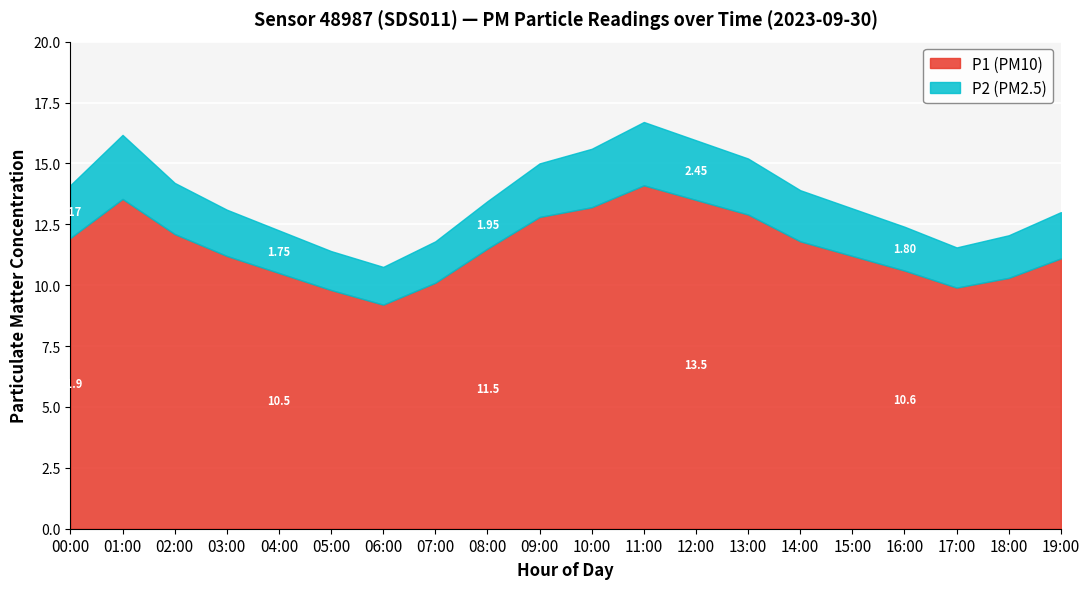

Rank the series by their average value, from highest to lowest.

P1, P2